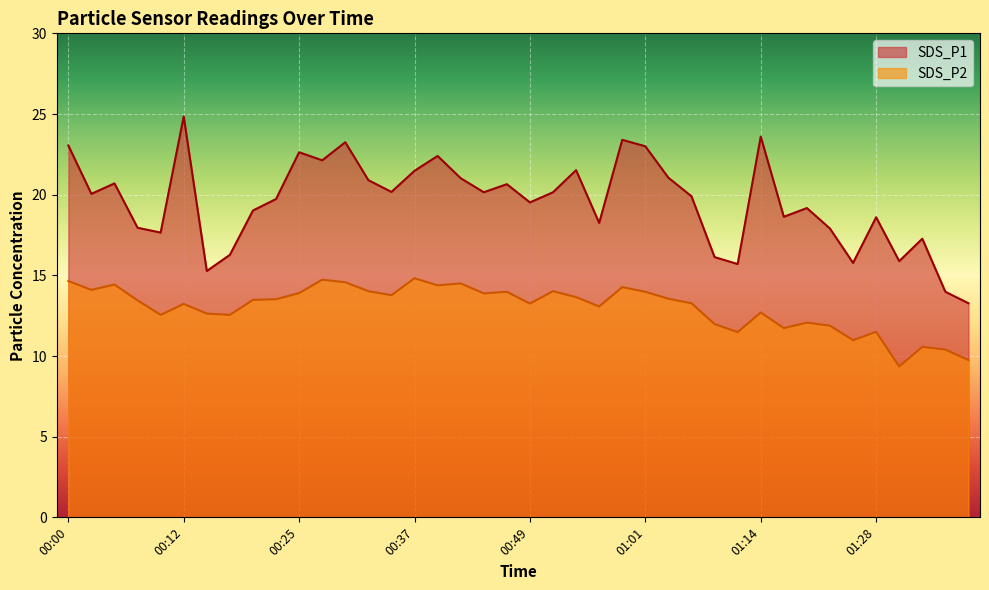

How many lines are shown in the chart?

2